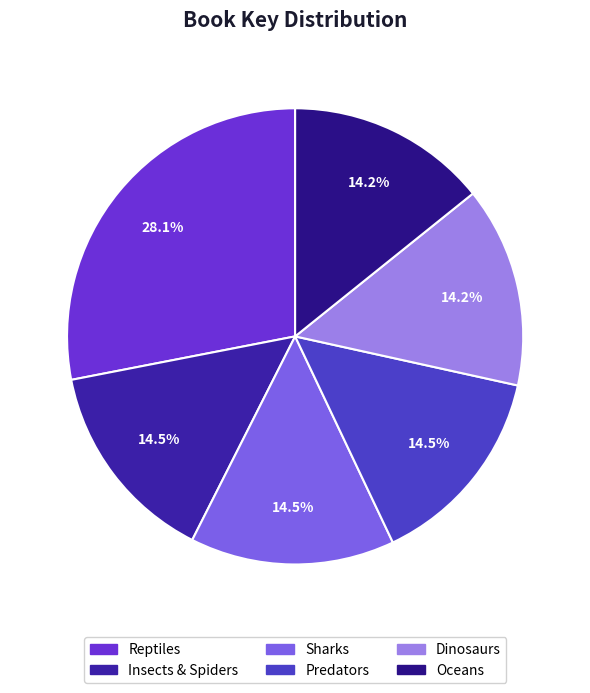

Count the number of slices in the pie.

6